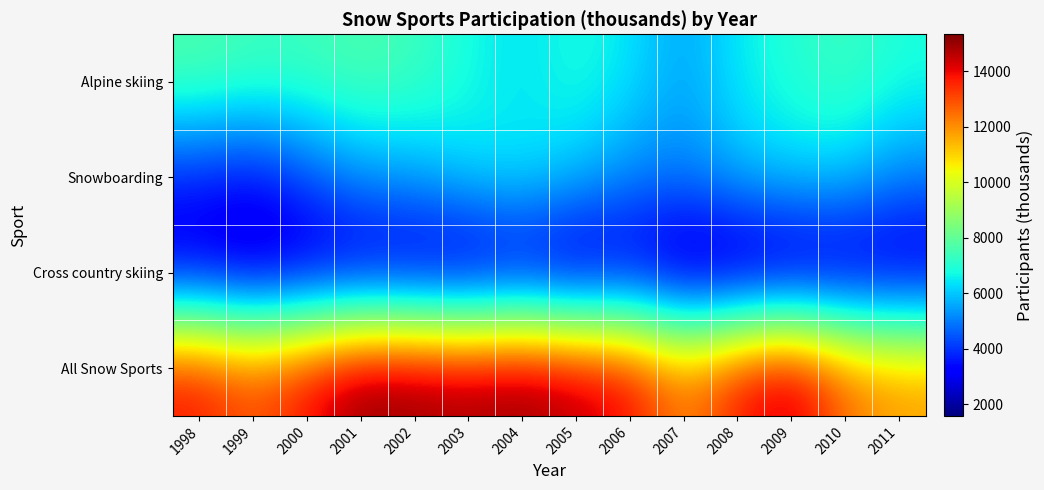

Reading right to left, transcribe all the data shown in this chart.

Alpine skiing: 2011=6856	2010=7383	2009=6992	2008=6514	2007=5494	2006=6394	2005=6900	2004=6303	2003=6772	2002=7402	2001=7660	2000=7392	1999=7411	1998=7680
Snowboarding: 2011=5131	2010=6112	2009=6189	2008=5854	2007=5063	2006=5204	2005=5987	2004=6572	2003=6309	2002=5589	2001=5343	2000=4347	1999=3313	1998=3635
Cross country skiing: 2011=2259	2010=2026	2009=1695	2008=1578	2007=1665	2006=2560	2005=1873	2004=2352	2003=1935	2002=2202	2001=2337	2000=2338	1999=2234	1998=2643
All Snow Sports: 2011=11904	2010=12611	2009=14876	2008=13946	2007=12222	2006=14158	2005=14760	2004=15227	2003=15016	2002=15193	2001=15340	2000=14077	1999=12958	1998=13958